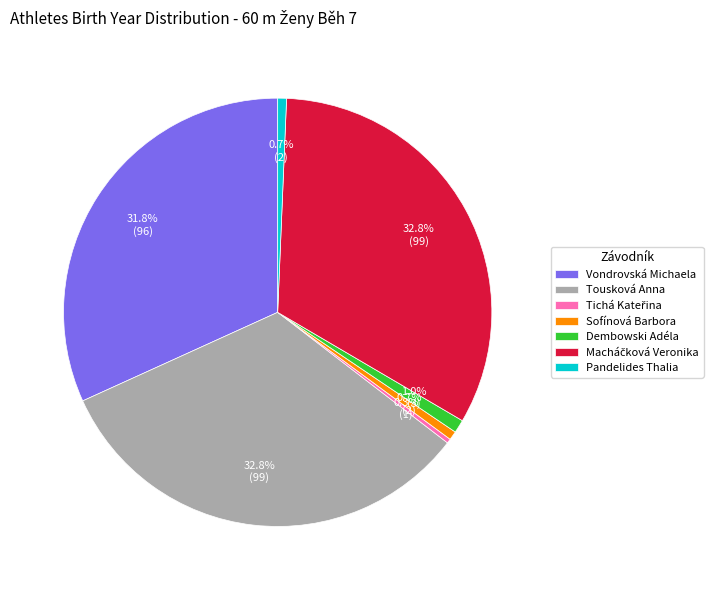

What is the ratio of the value at Tousková Anna to the value at Sofínová Barbora?

49.5